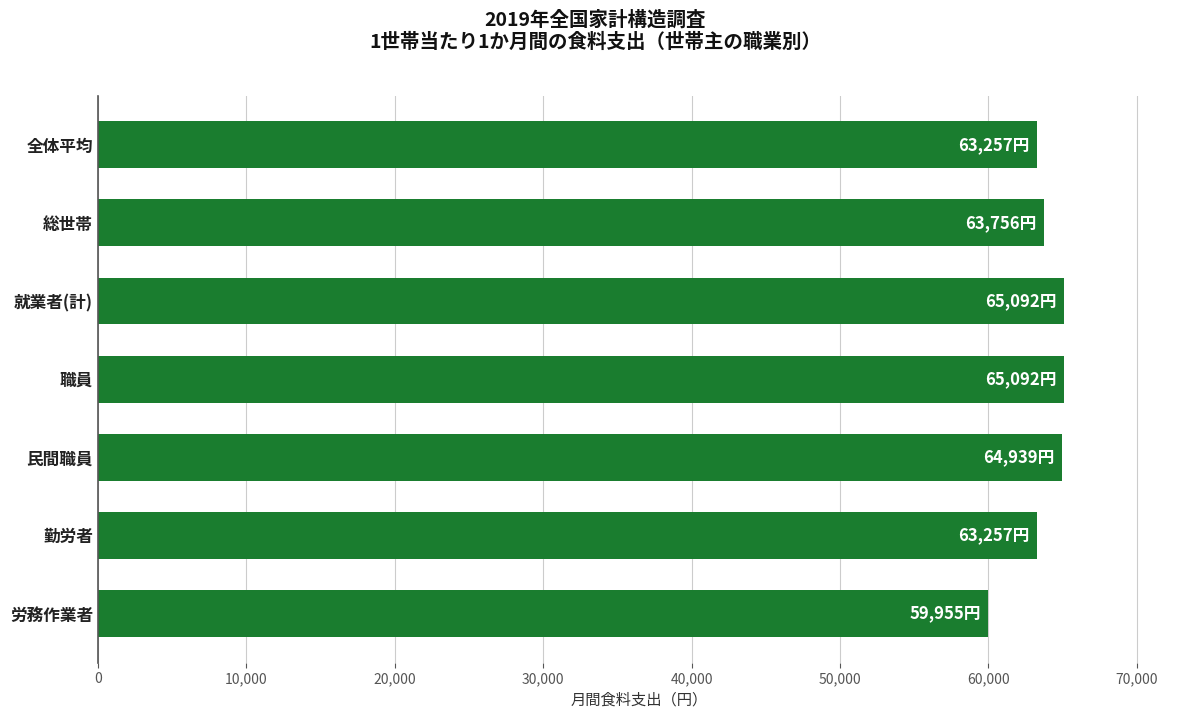

What is the change in value from 勤労者 to 職員?

+1835